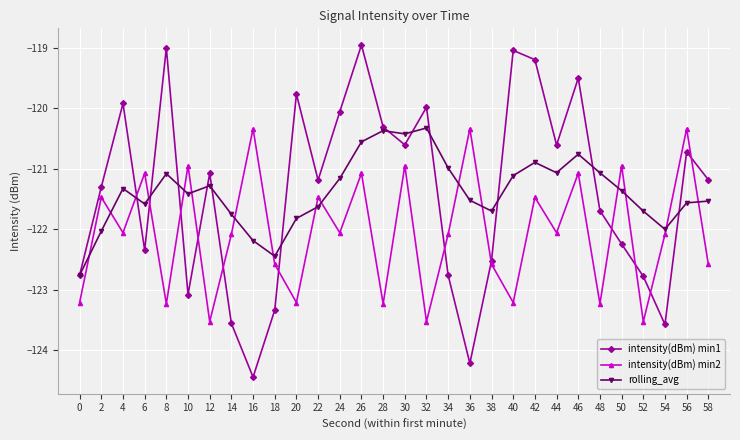

What is the smallest value displayed?

-124.4